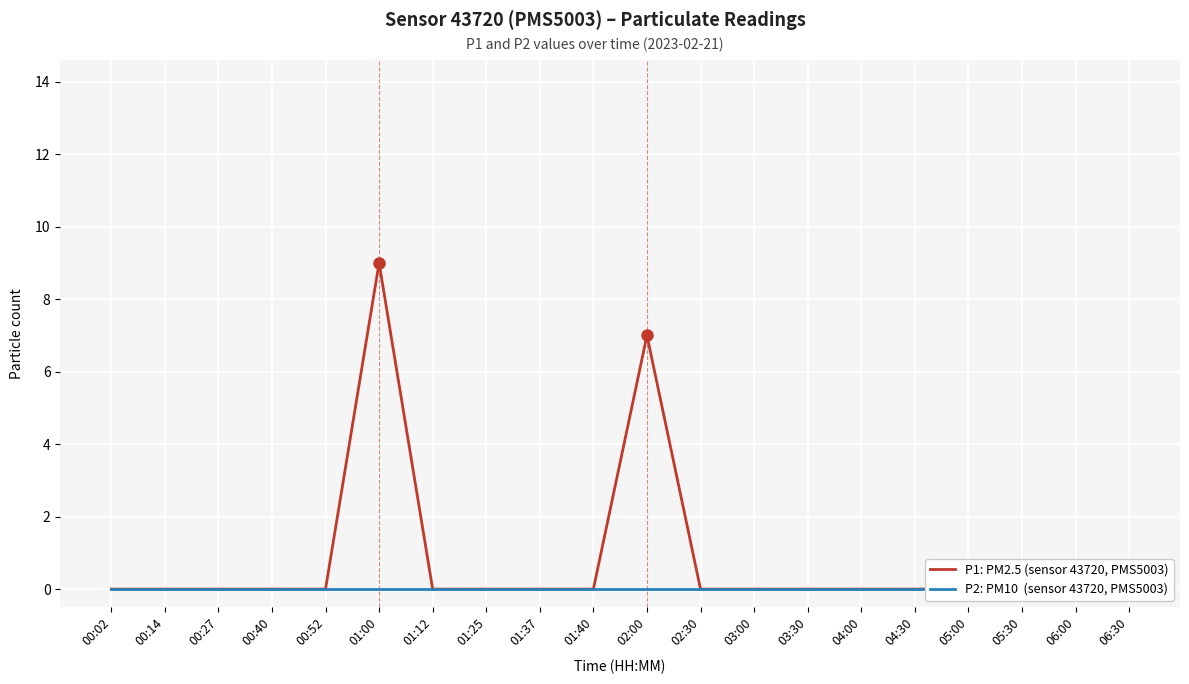

True or false: P2: PM10  (sensor 43720, PMS5003) and P1: PM2.5 (sensor 43720, PMS5003) cross at least once.

False